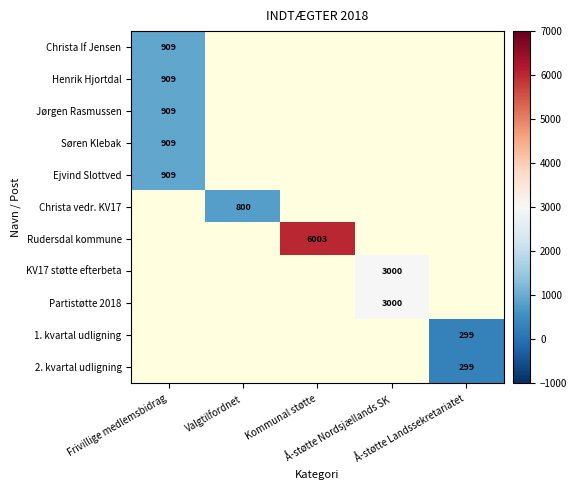

How many values in Partistøtte 2018 are above zero?

1